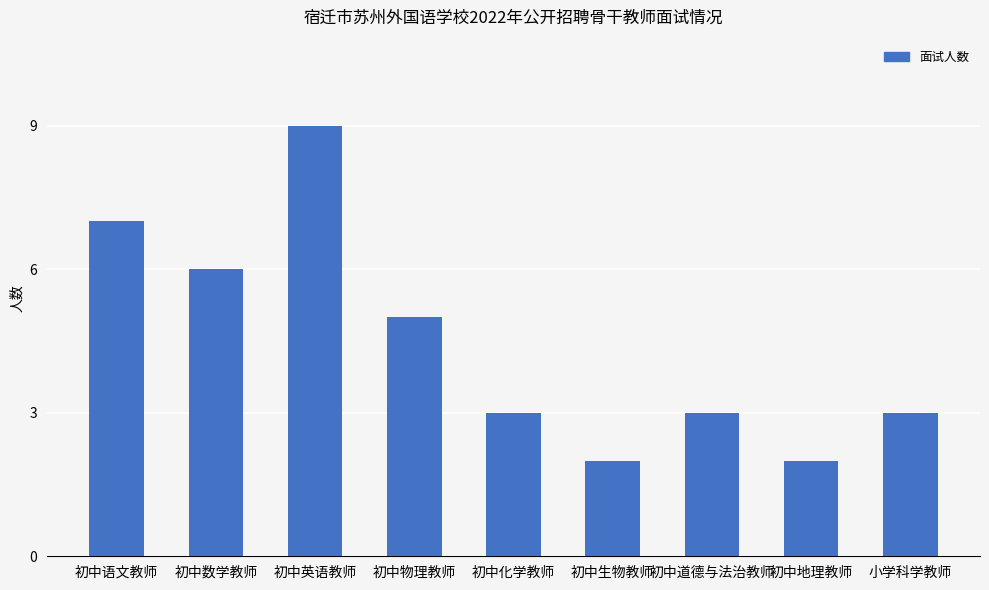

How many bars are there in total?

9